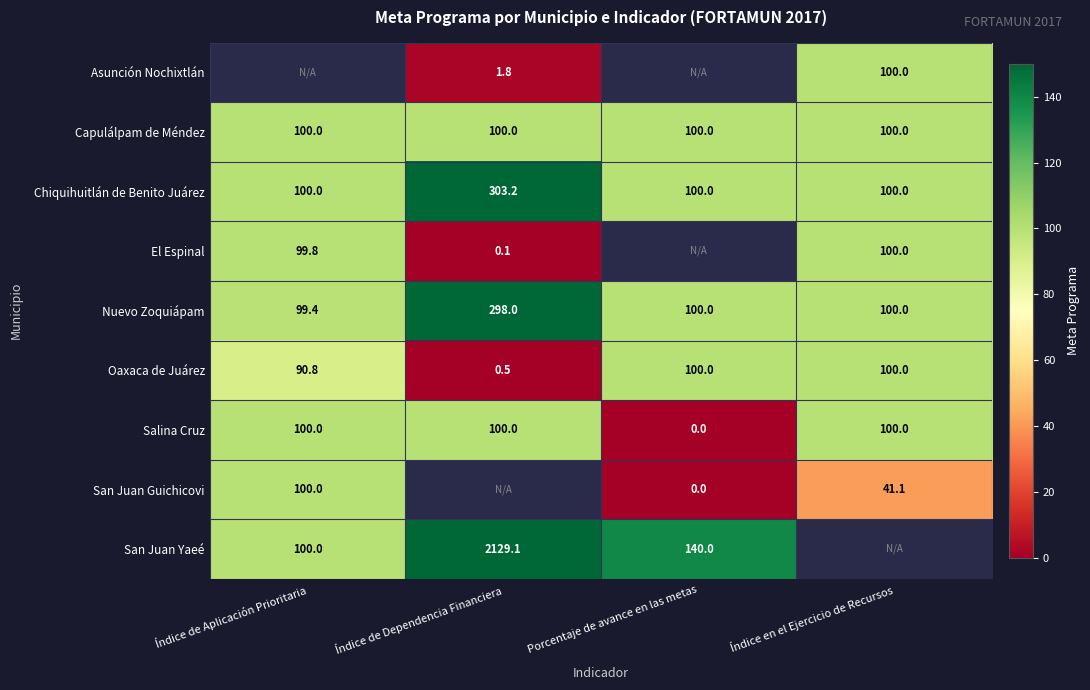

How many data points does each series have?

4